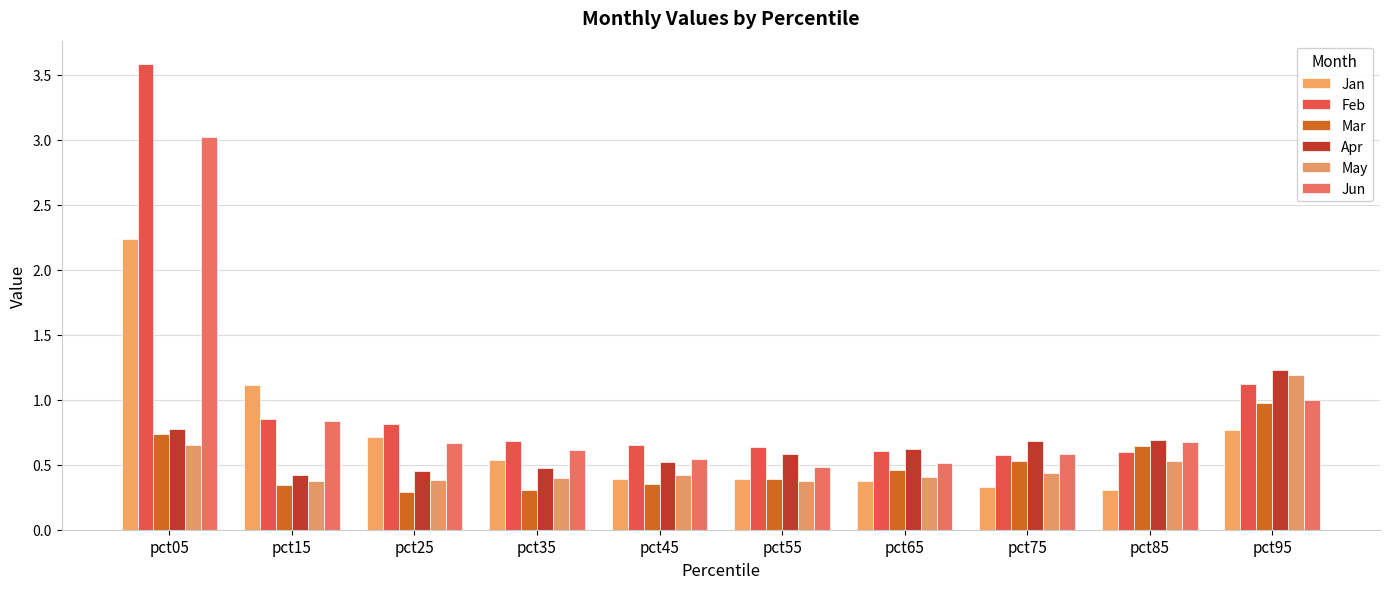

At which category is the sum across all series the highest?

pct05